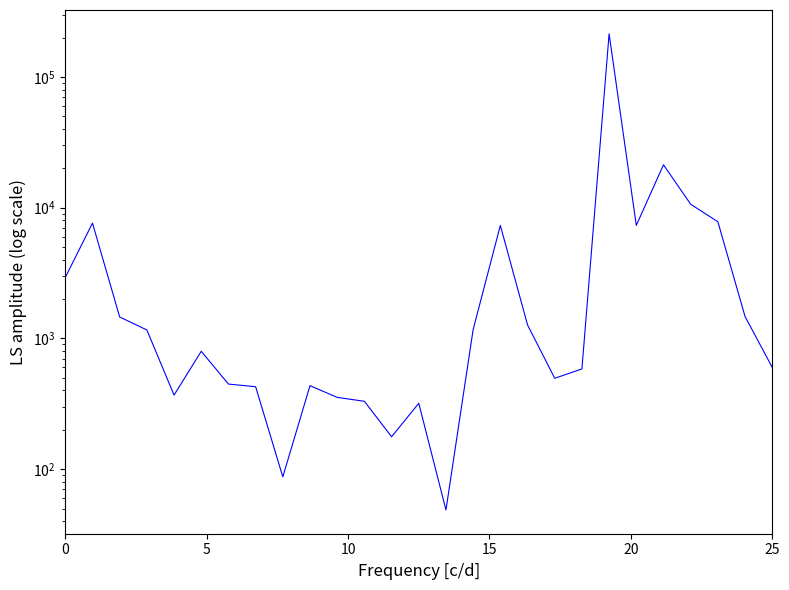

What is the sum of all values?

290513.0